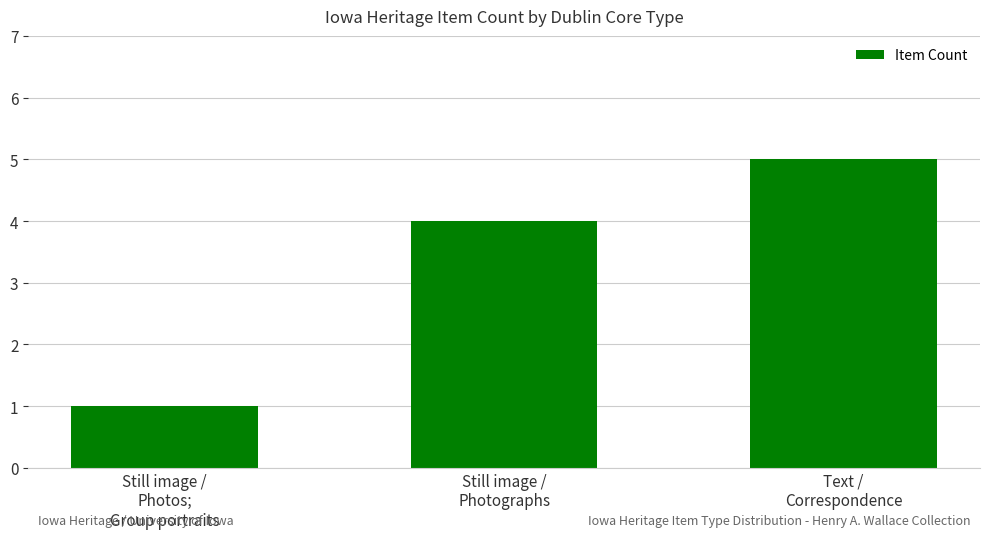

What is the value of the 1st bar from the left?

1